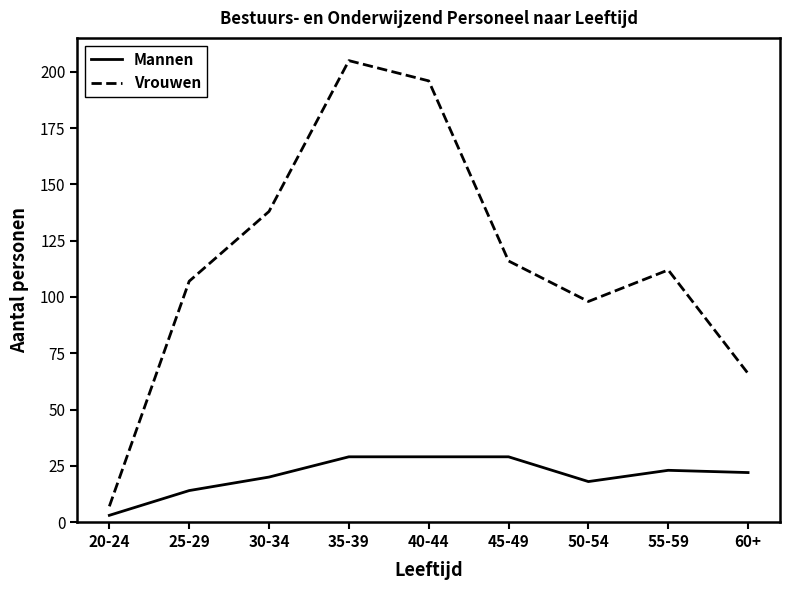

True or false: Vrouwen has a value of 116 at 45-49.

True